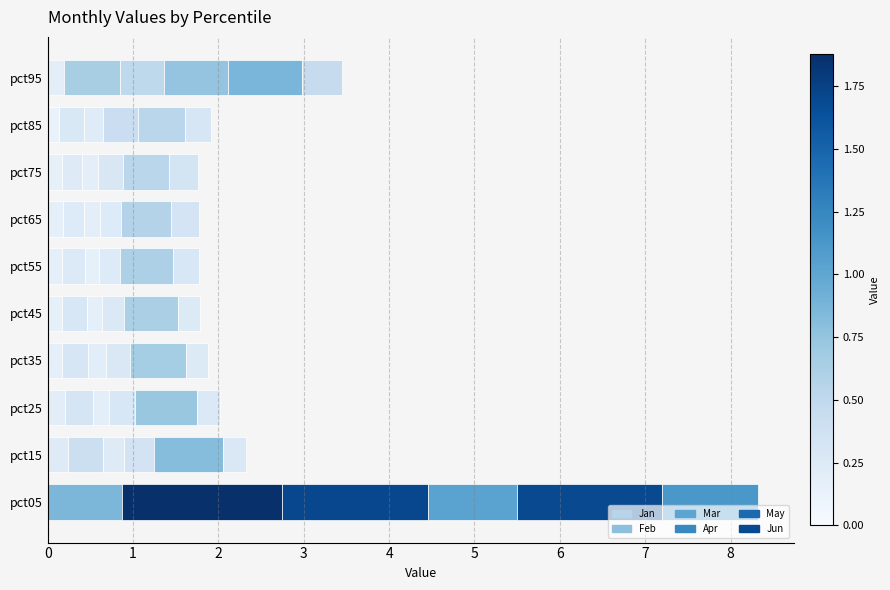

How many series are shown in this chart?

6